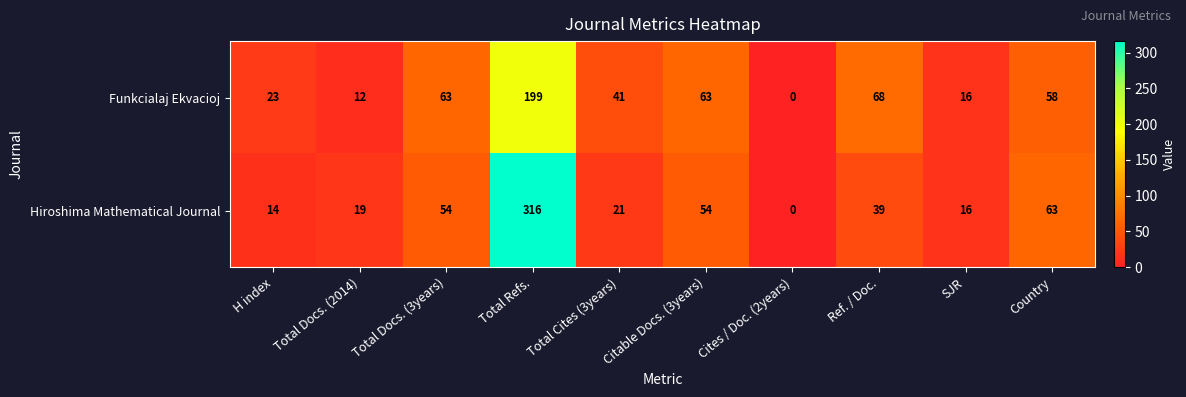

Count the number of data series in this chart.

2